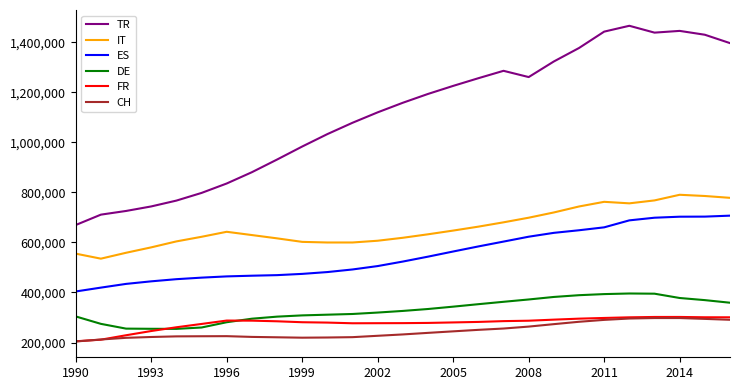

Which series has the largest total across all categories?

TR